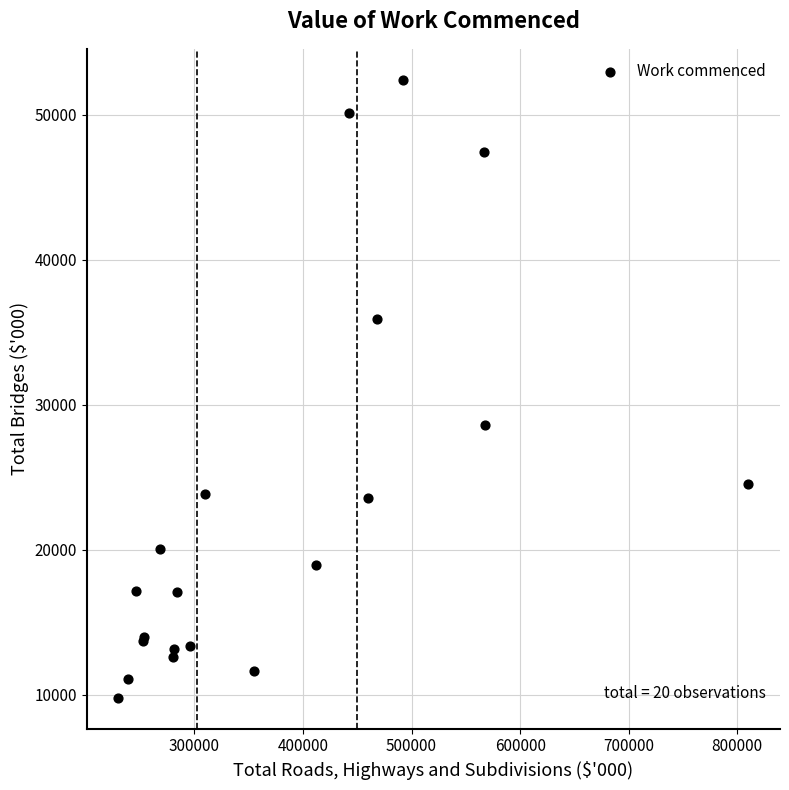

What Y value in the scatter plot is closest to 31100?

28611